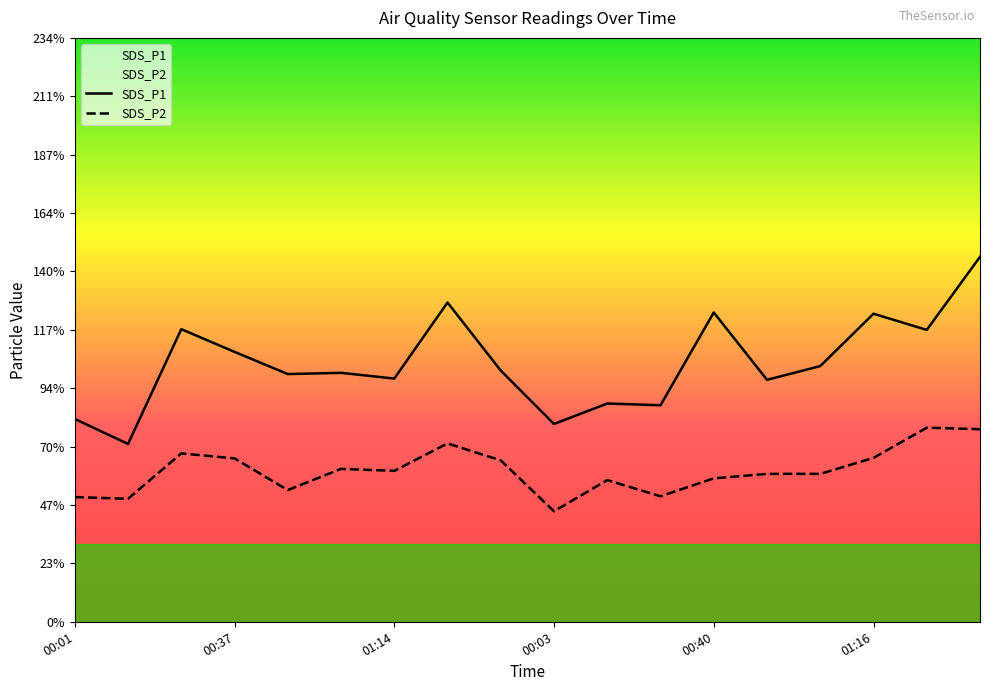

What is the value of the SDS_P2 point at the 15th from the left?

5.9